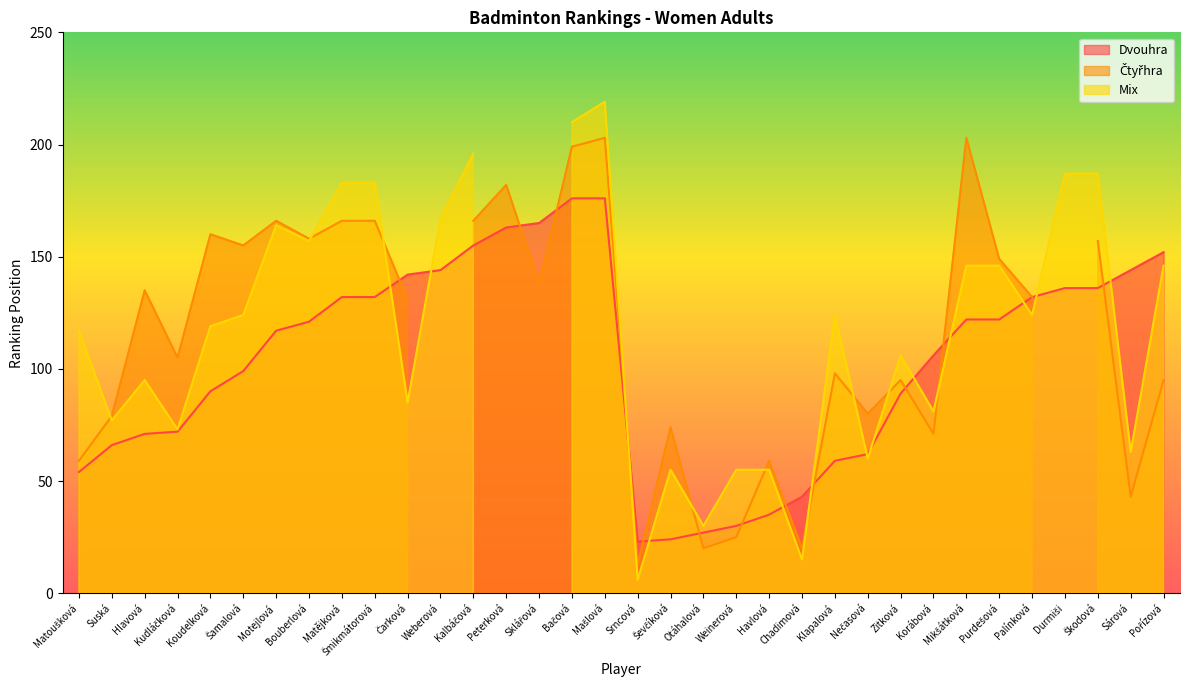

List the labels in order of Čtyřhra value, largest first.

Mašlová, Mikšátková, Bačová, Peterková, Motejlová, Matějková, Šmikmátorová, Kalbáčová, Koudelková, Bouberlová, Škodová, Šamalová, Purdešová, Sklářová, Hlavová, Palínková, Čarková, Kudláčková, Klapalová, Zitková, Pořízová, Nečasová, Suská, Ševčíková, Korábová, Matoušková, Havlová, Sárová, Weinerová, Otáhalová, Chadimová, Srncová, Weberová, Durmiši